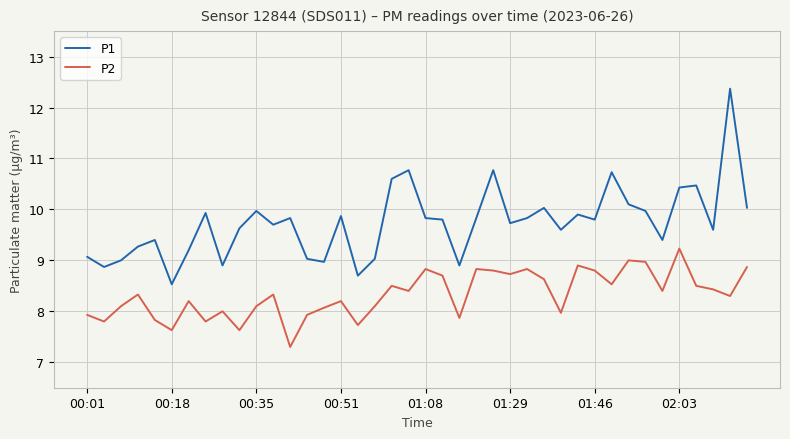

Rank the series by their maximum value, from lowest to highest.

P2, P1